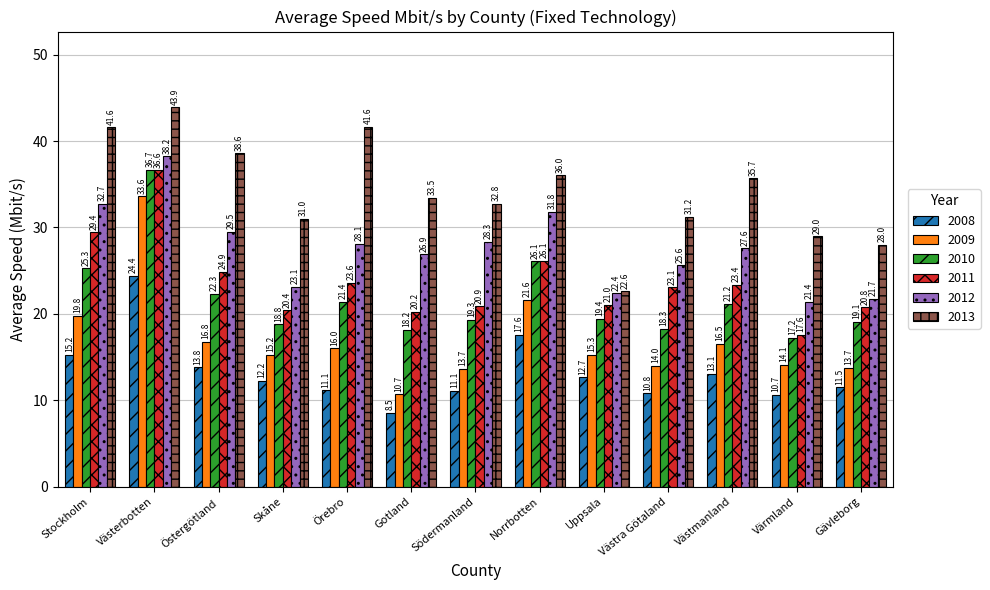

At which label does 2009 reach its minimum?

Gotland